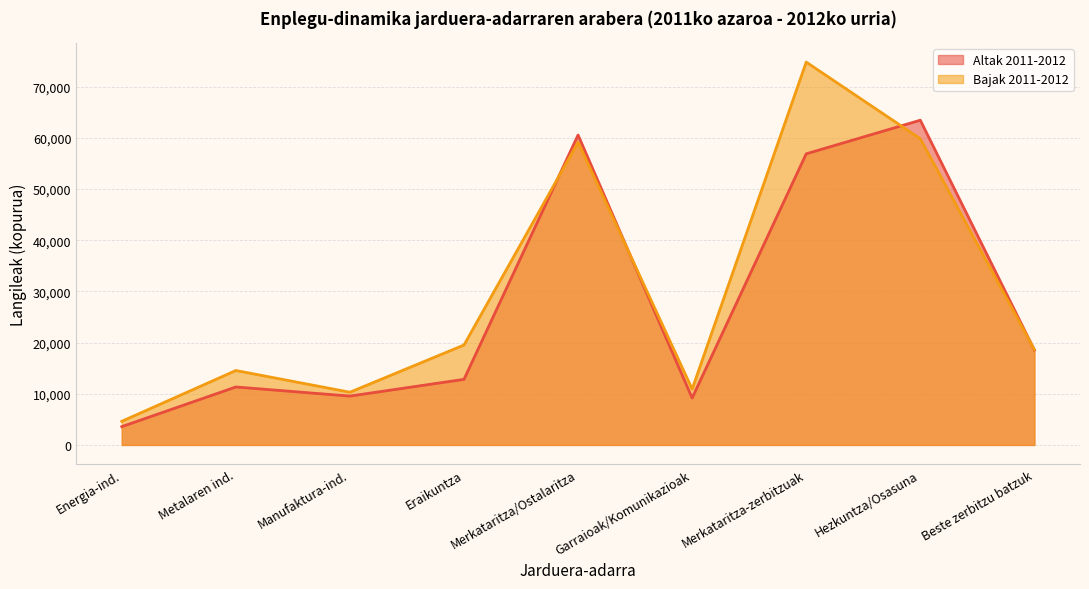

What is the label of the 9th point from the left?

Beste zerbitzu batzuk